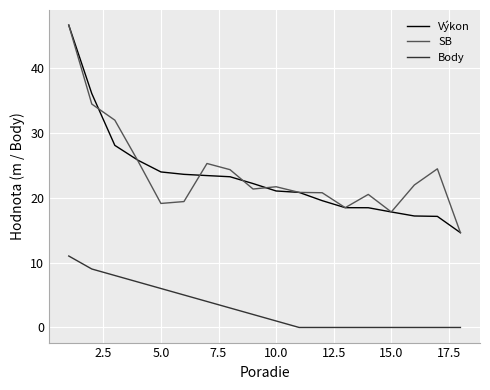

Count the number of categories in the chart.

18